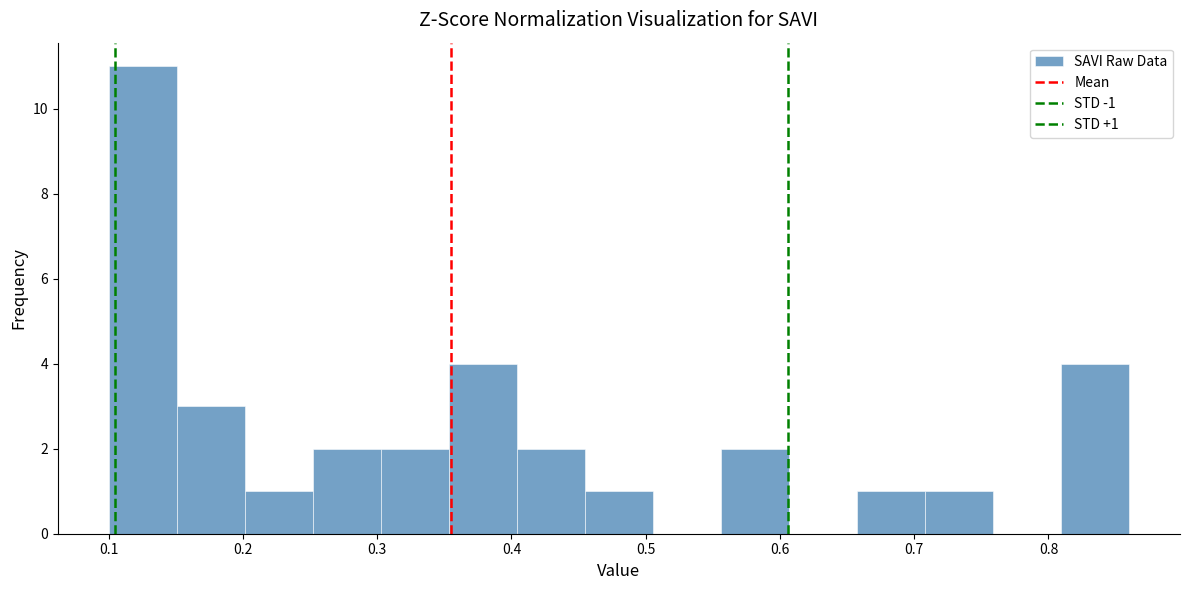

Which range on the x-axis has the tallest bar?

0.10 to 0.15